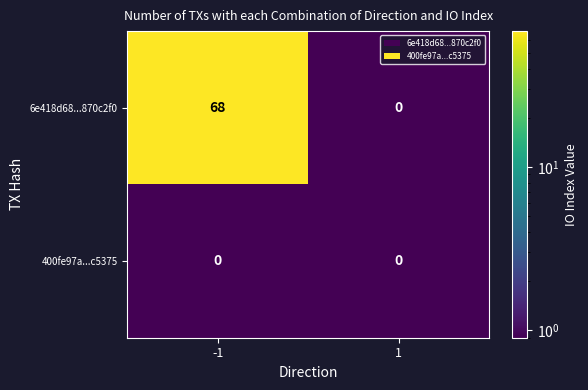

Read the 6e418d68...870c2f0 value at -1.

68